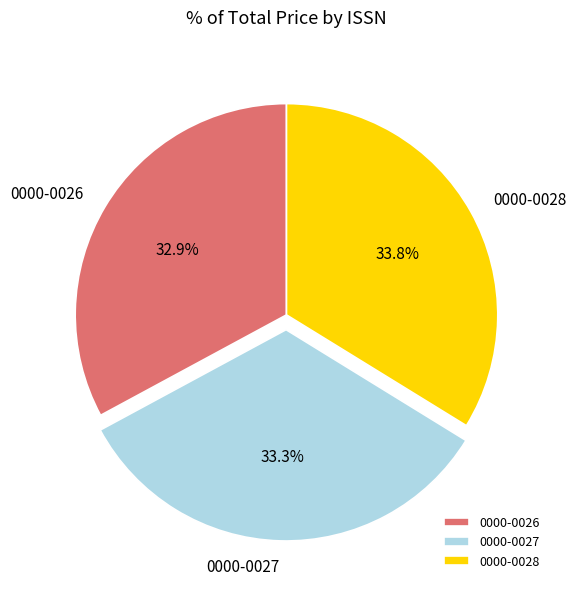

Combined, do 0000-0026 and 0000-0027 account for over 50%?

Yes